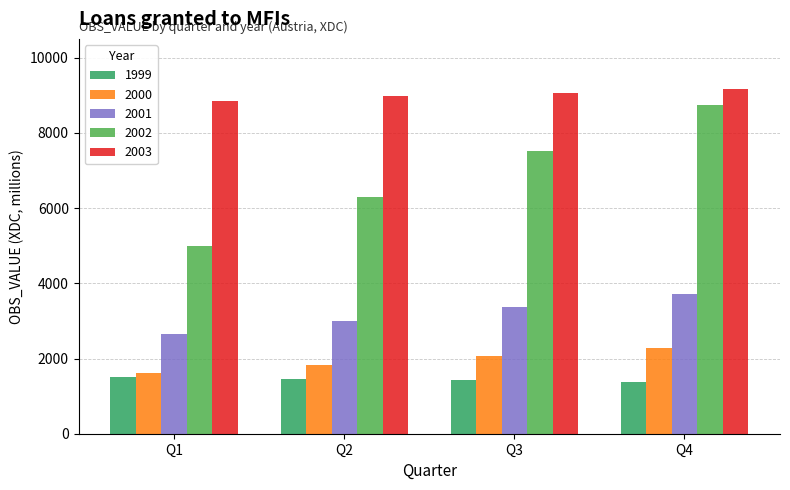

What is the spread (max minus min) of values at Q3?

7652